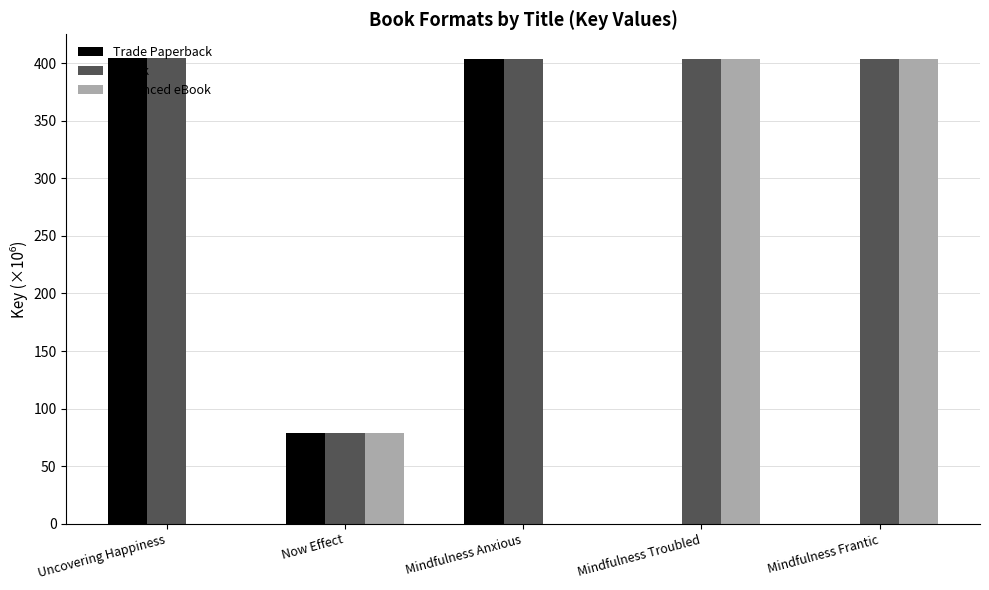

Where does the Trade Paperback series first go above 78?

Uncovering Happiness